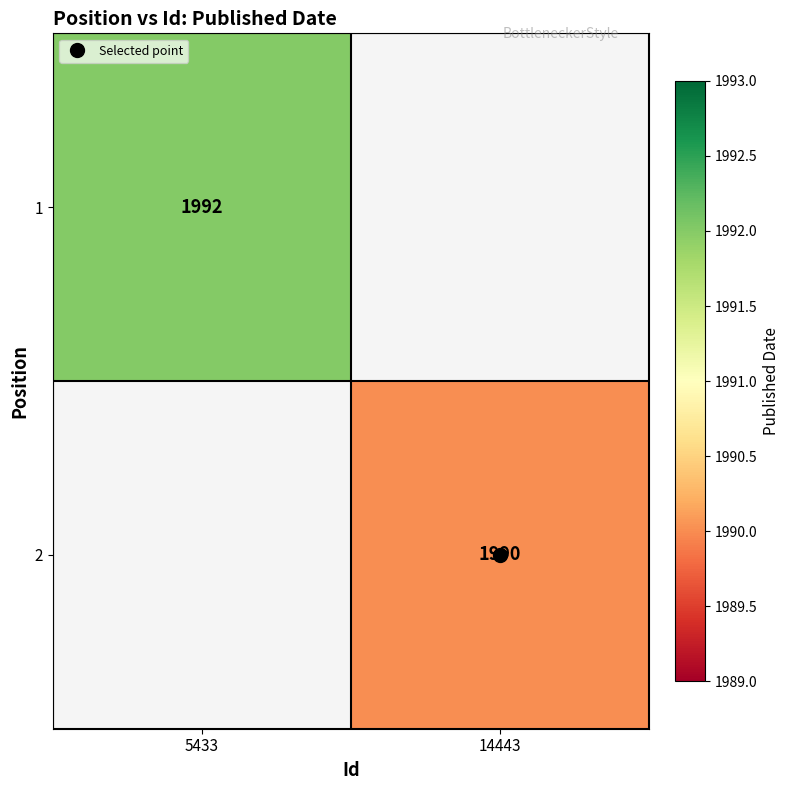

How many series are shown in this chart?

2